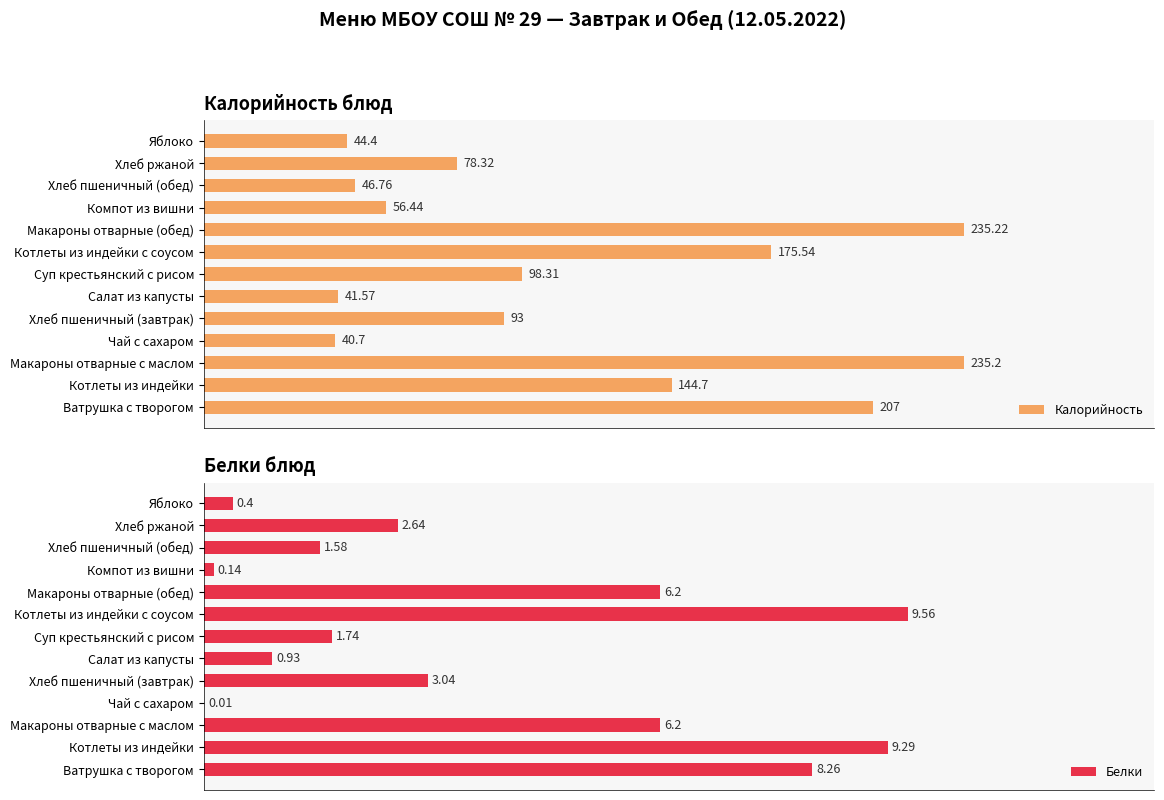

At which label does Калорийность reach its peak?

Макароны отварные (обед)